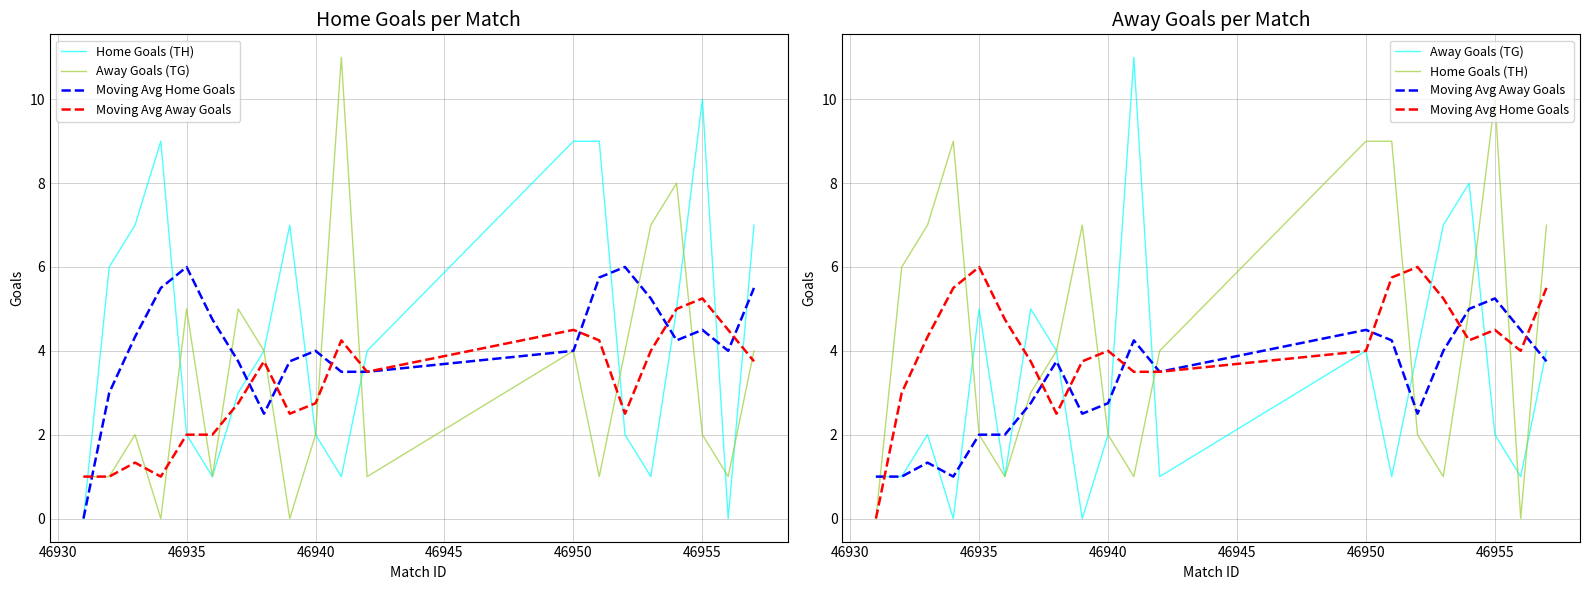

What is the value of the Home Goals (TH) point at the 6th from the left?

1.0